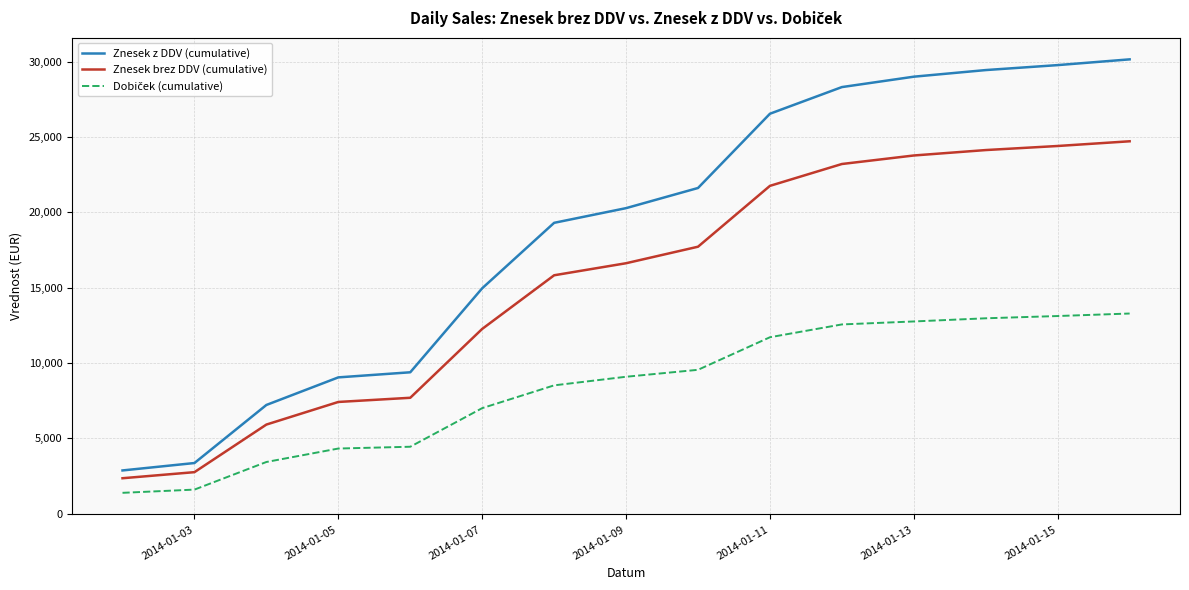

How many values in the Znesek z DDV (cumulative) series exceed 20275?

8